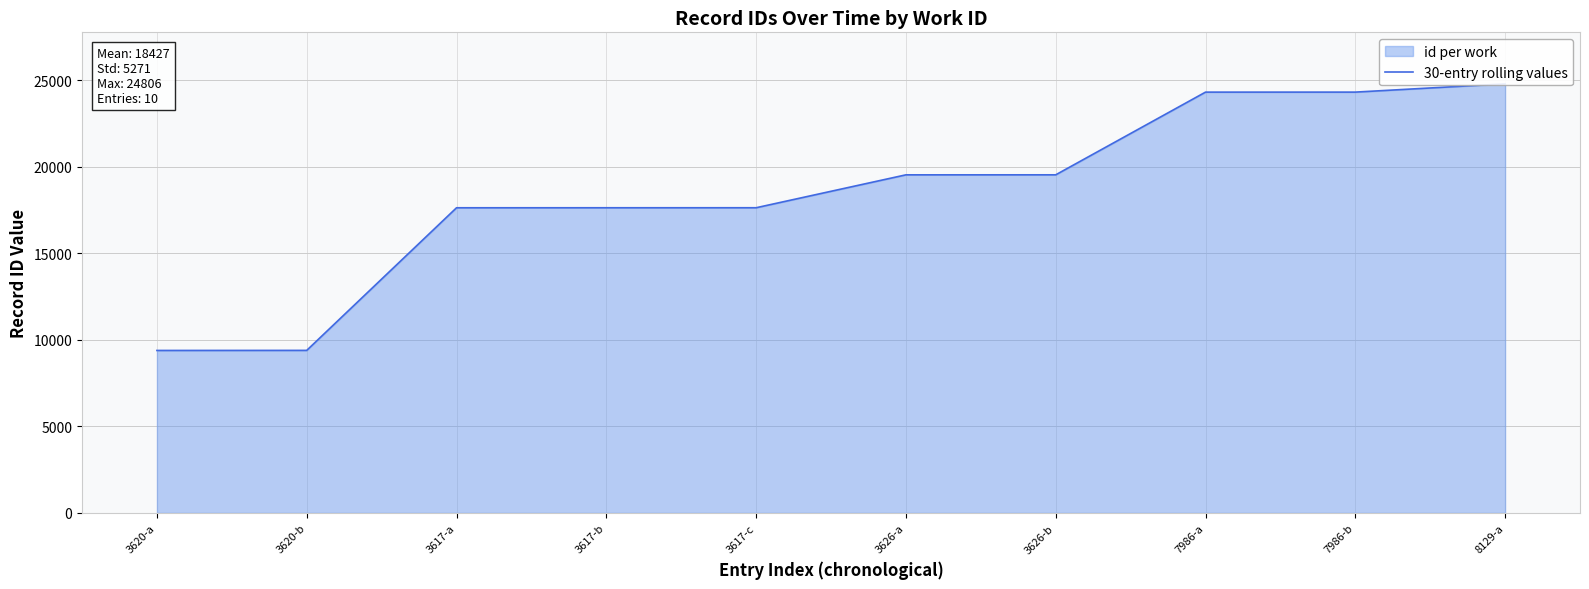

Read the value at 3620-b, to the nearest 10.

9400